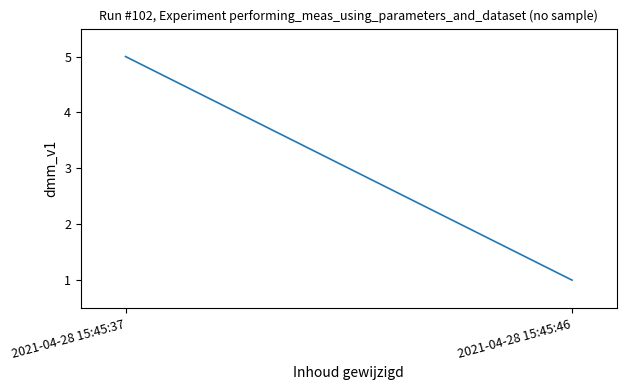

Does the chart have visible grid lines?

No